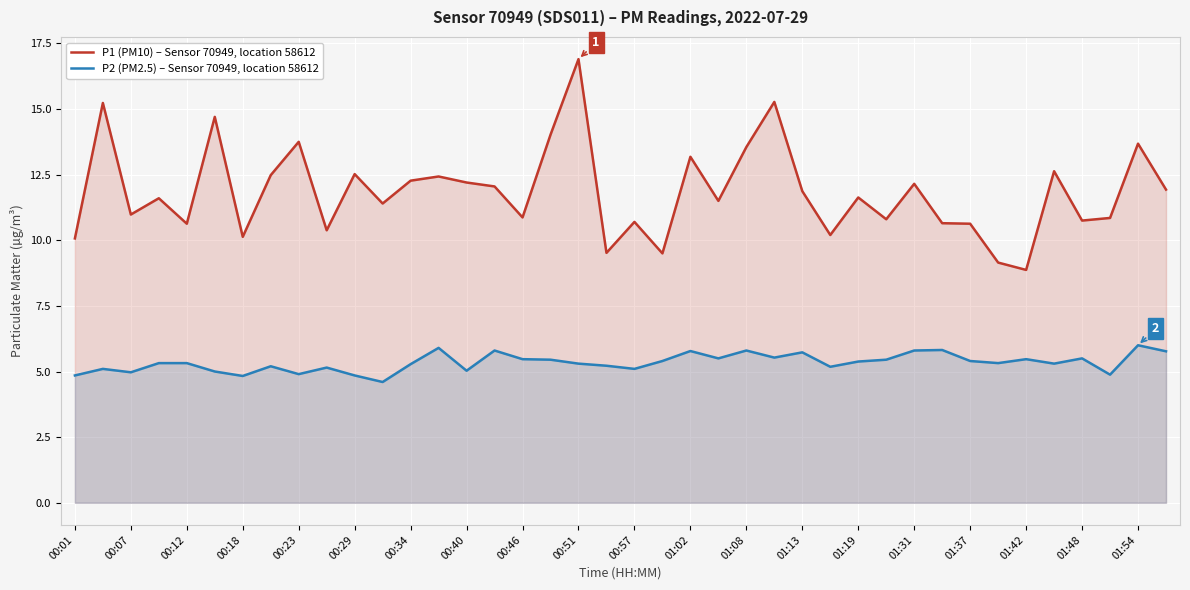

What is the sum of the P1 (PM10) – Sensor 70949, location 58612 values at 00:51 and 01:37?

27.5